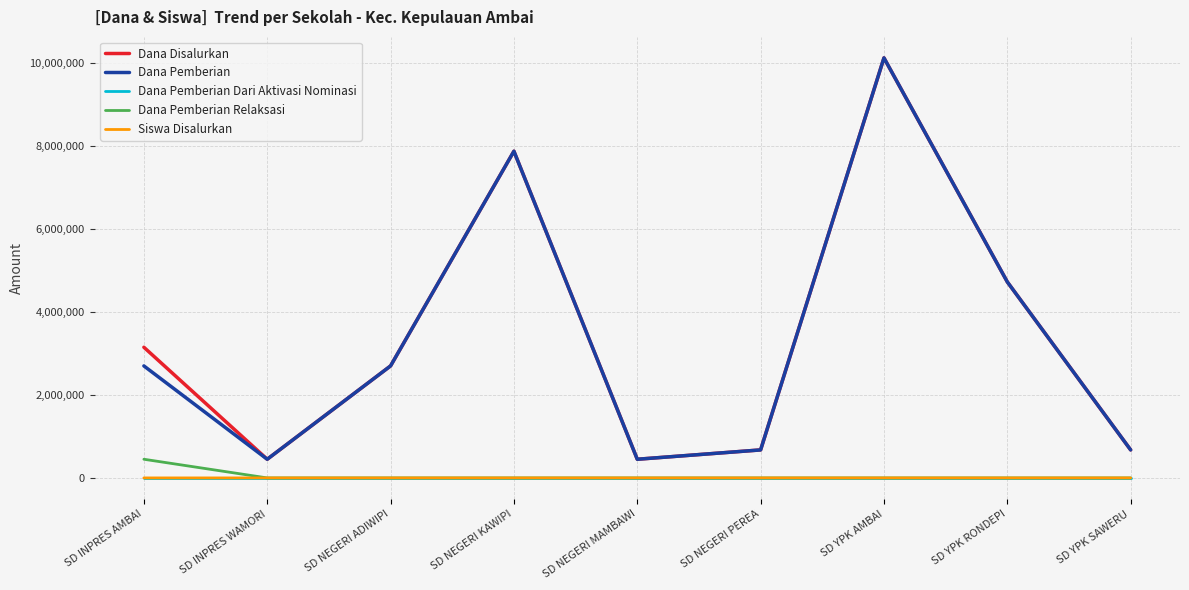

At which label is Dana Pemberian closest to 5287500?

SD YPK RONDEPI